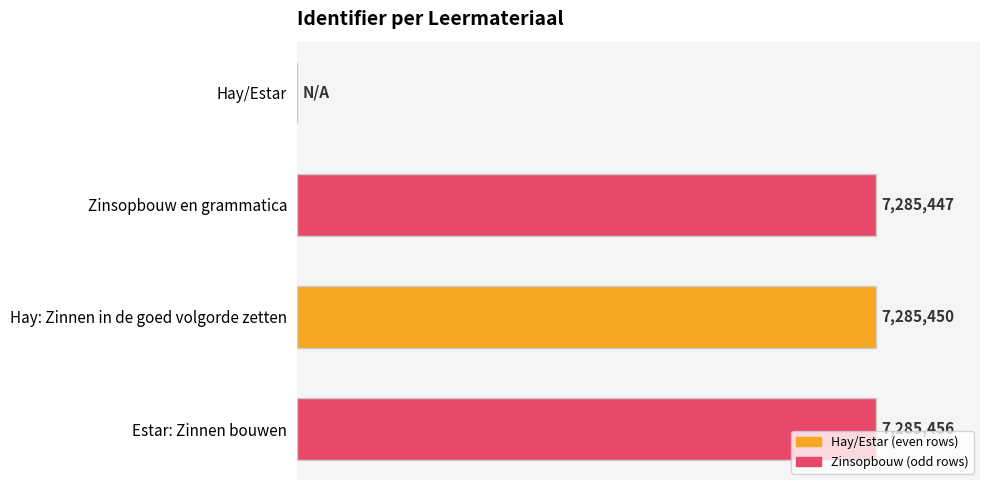

List the labels in order of value, largest first.

Estar: Zinnen bouwen, Hay: Zinnen in de goed volgorde zetten, Zinsopbouw en grammatica, Hay/Estar